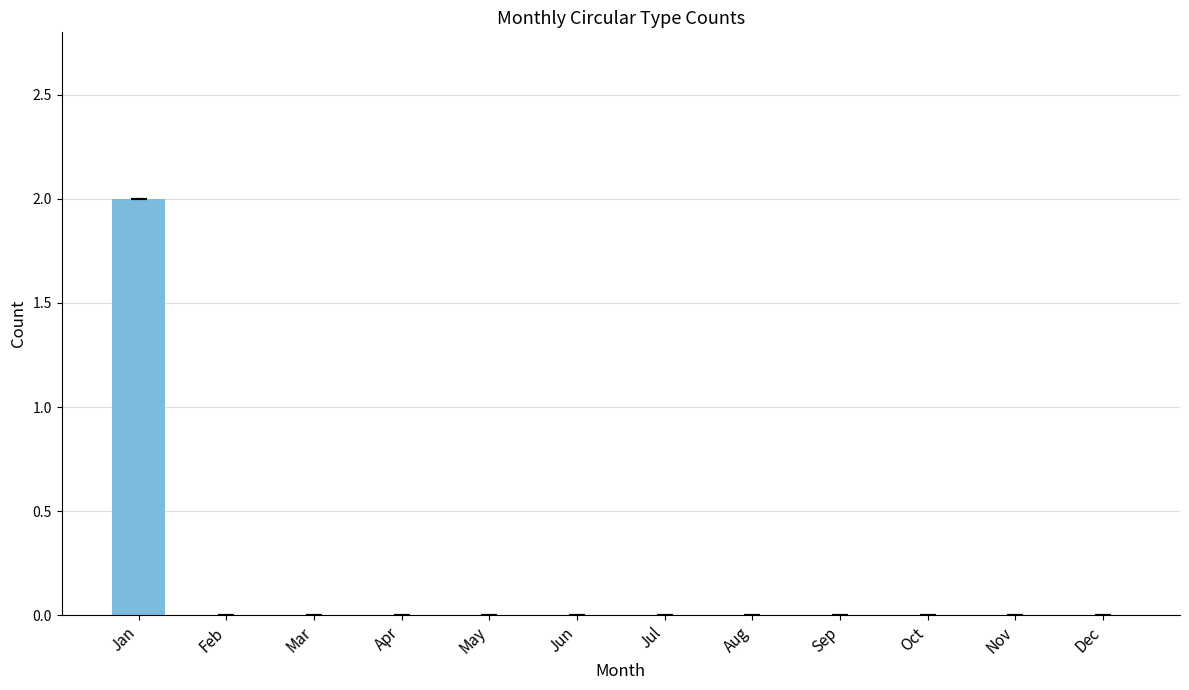

True or false: the data shows 0 at Oct.

True